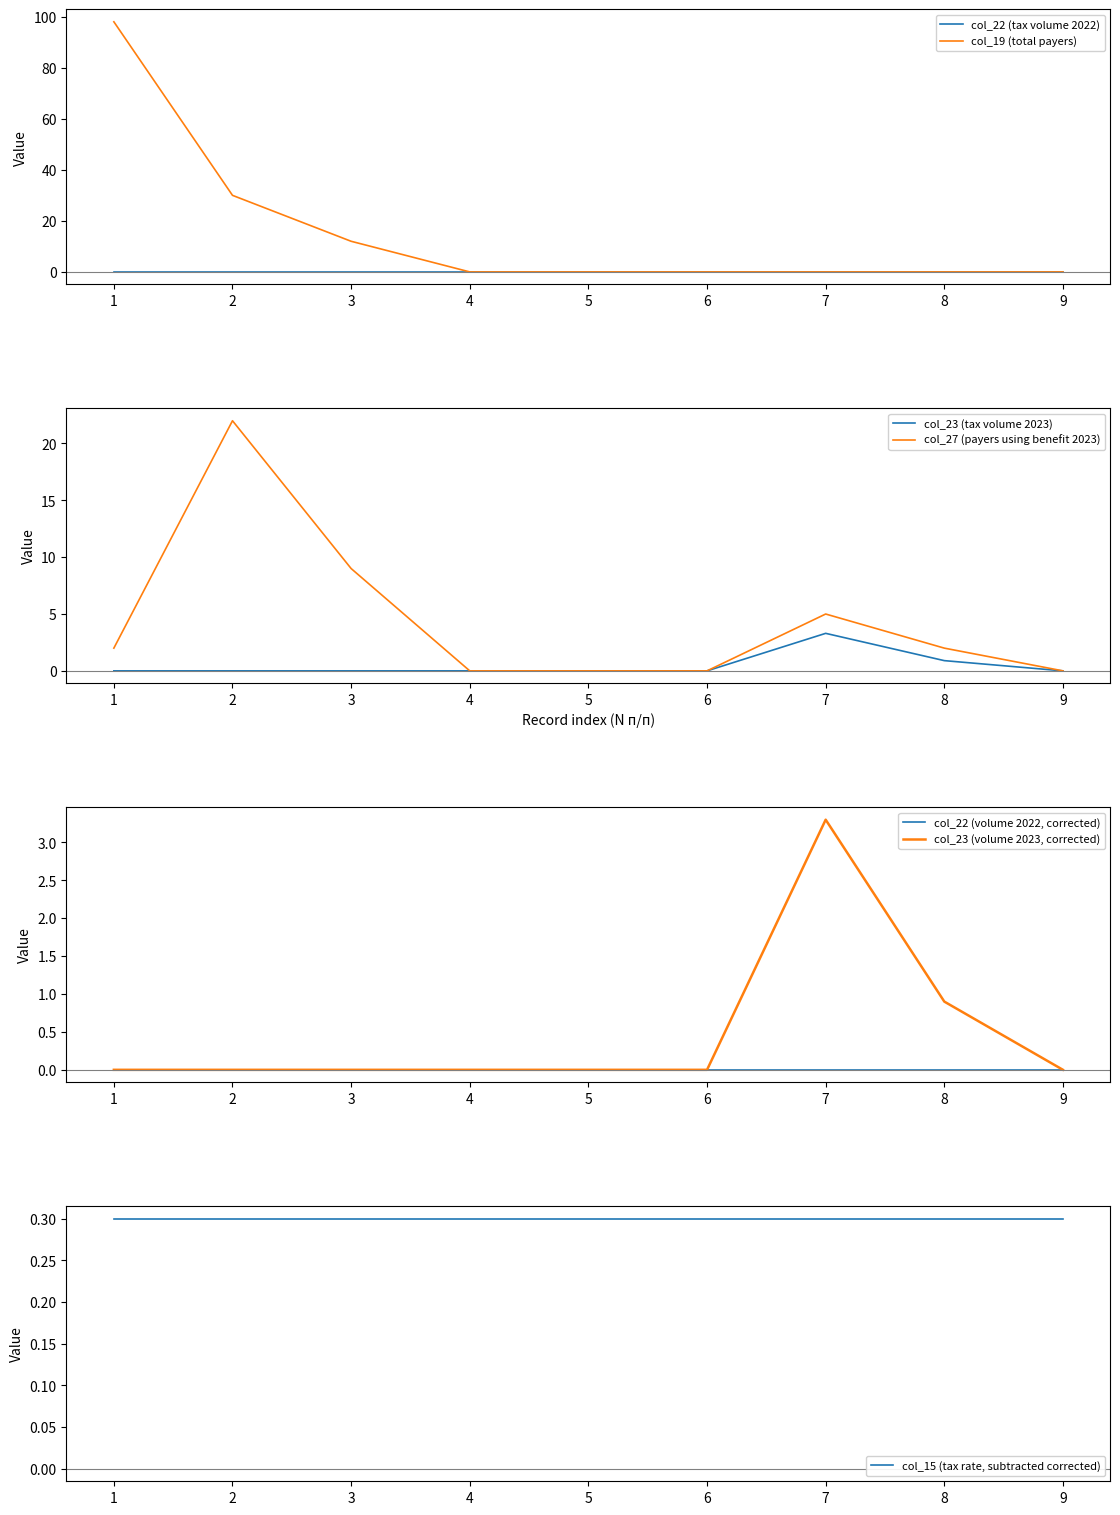

Is the value of col_23 (tax volume 2023) at 7 greater than the value of col_27 (payers using benefit 2023) at 1?

Yes